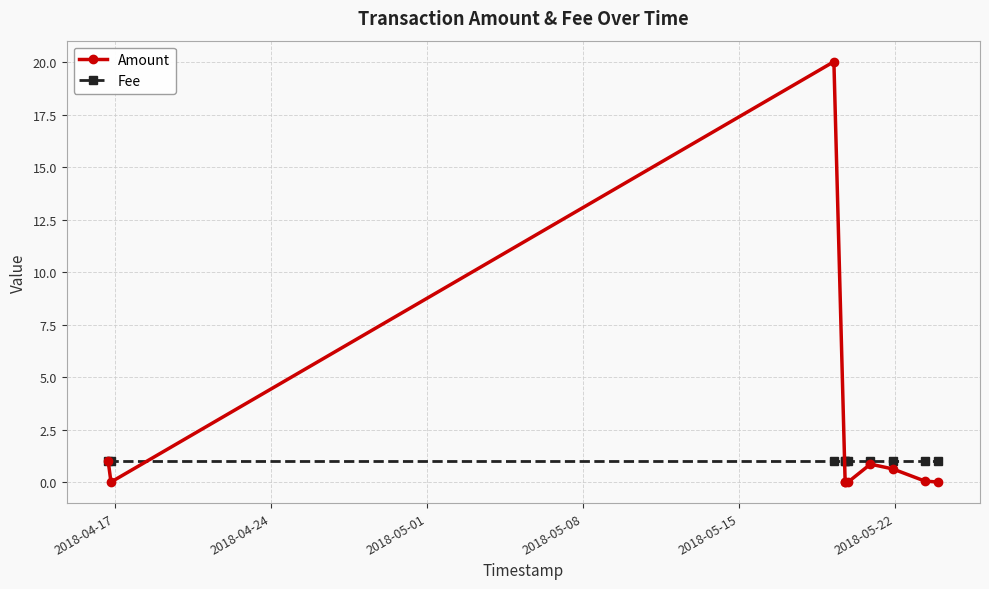

List the series in order of their overall mean, highest first.

Amount, Fee